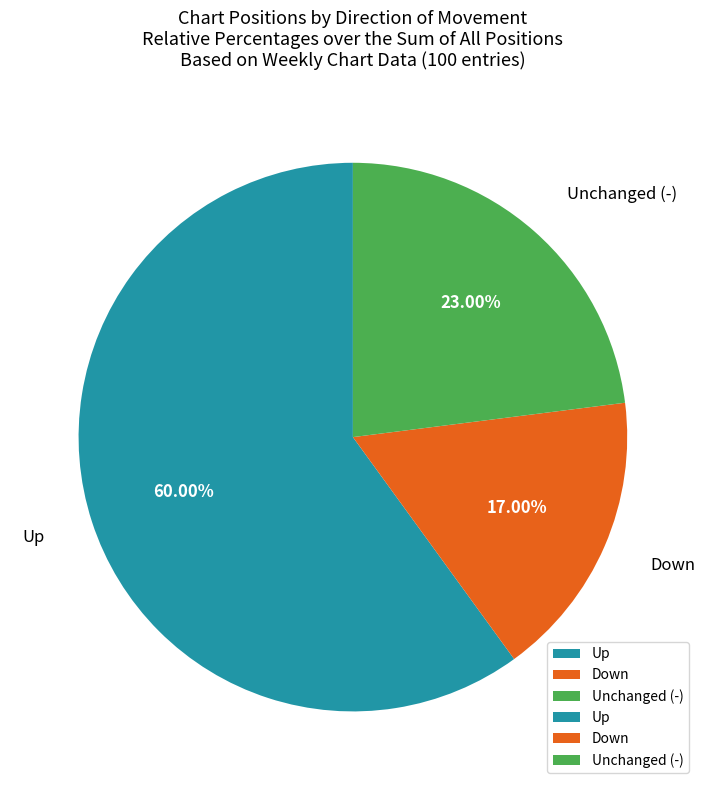

Does Unchanged (-) account for over 50% of the chart?

No